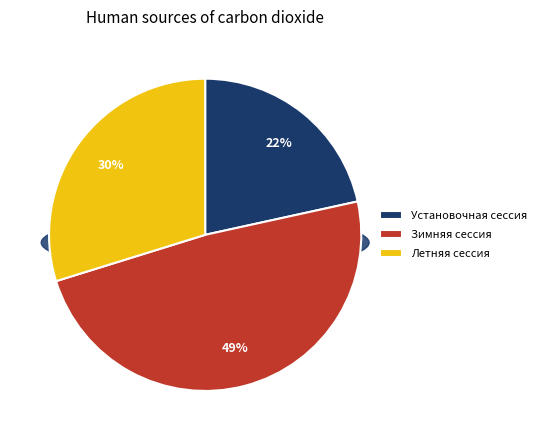

Which slice is the largest?

Зимняя сессия